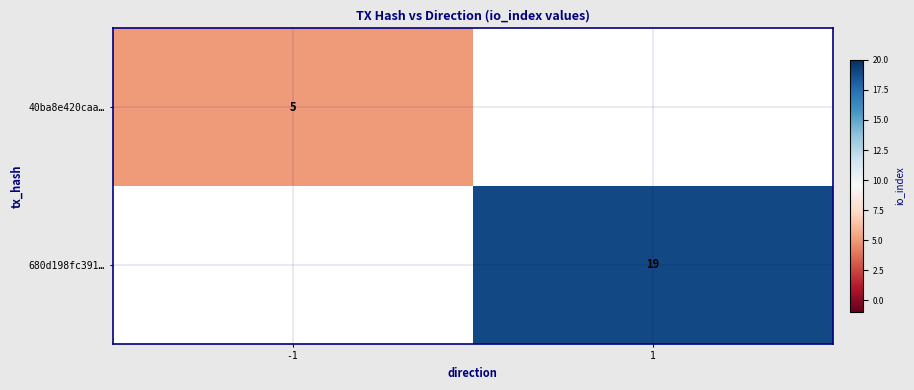

True or false: 680d198fc391… has a value of 10 at 1.

False